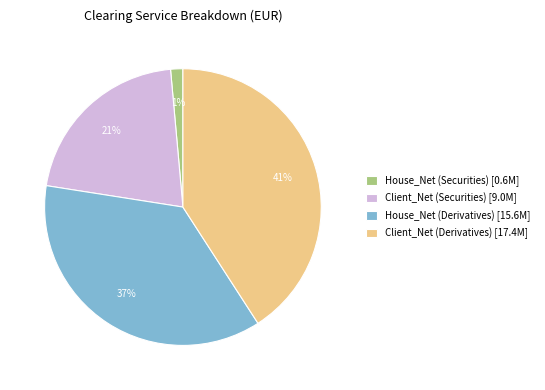

To the nearest percent, what is the average slice percentage?

25%